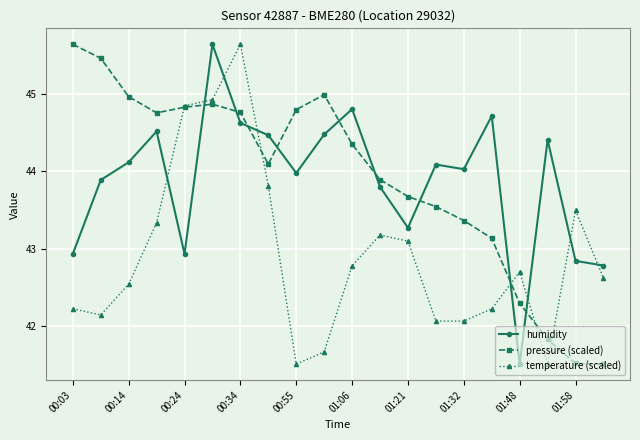

What is the lowest value of the humidity series?

41.5